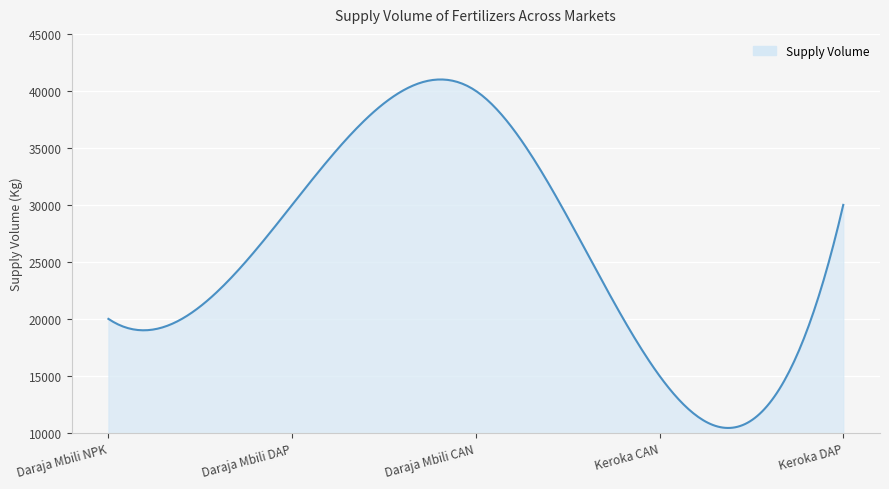

What is the maximum value shown in the chart?

41001.6